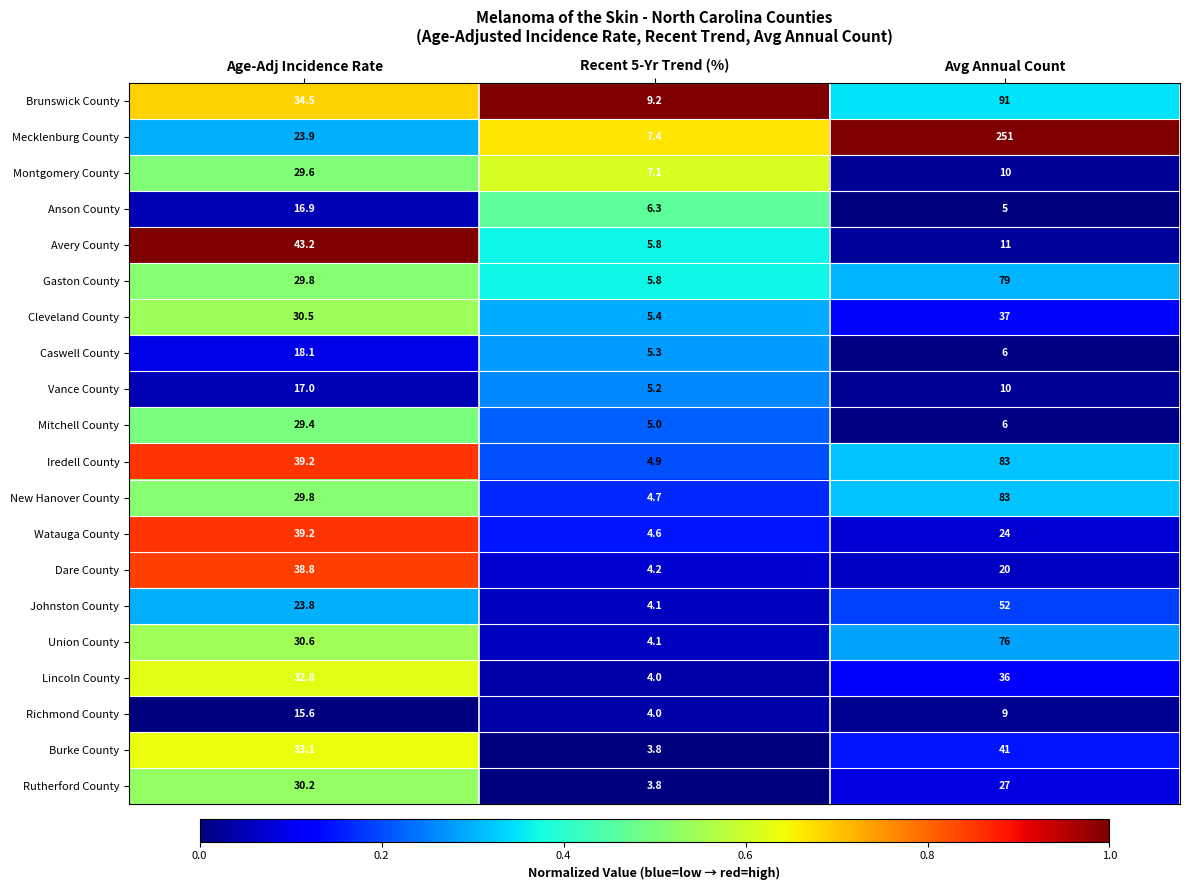

What is the average value of the Richmond County series?

9.5